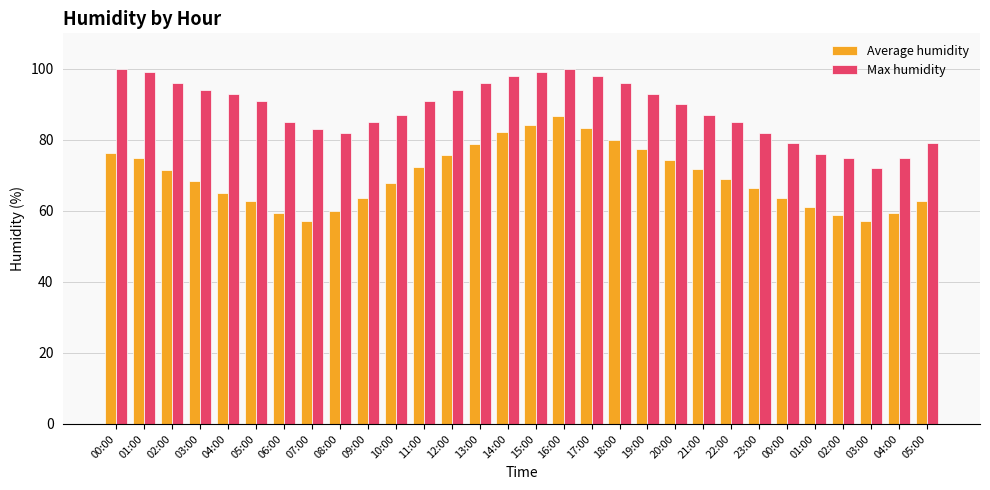

How many bars are there in each group?

2